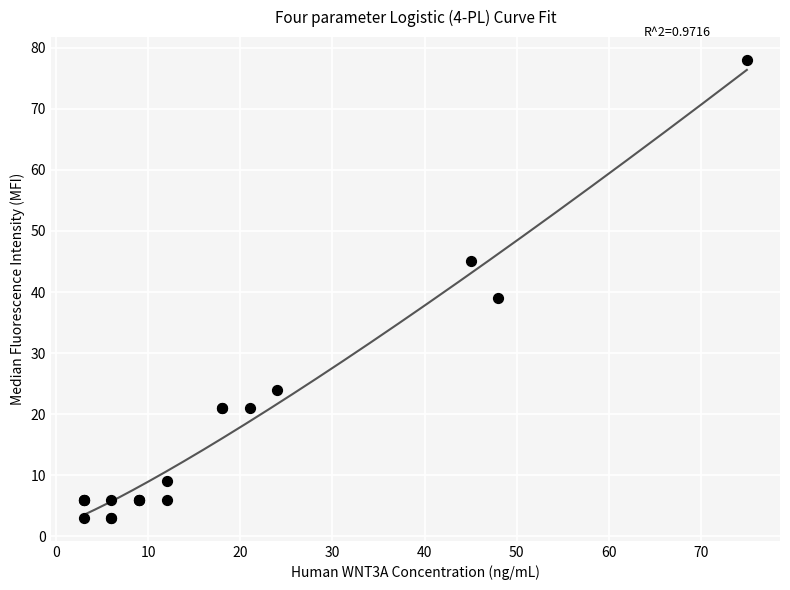

What Y value in the scatter plot is closest to 40?

39